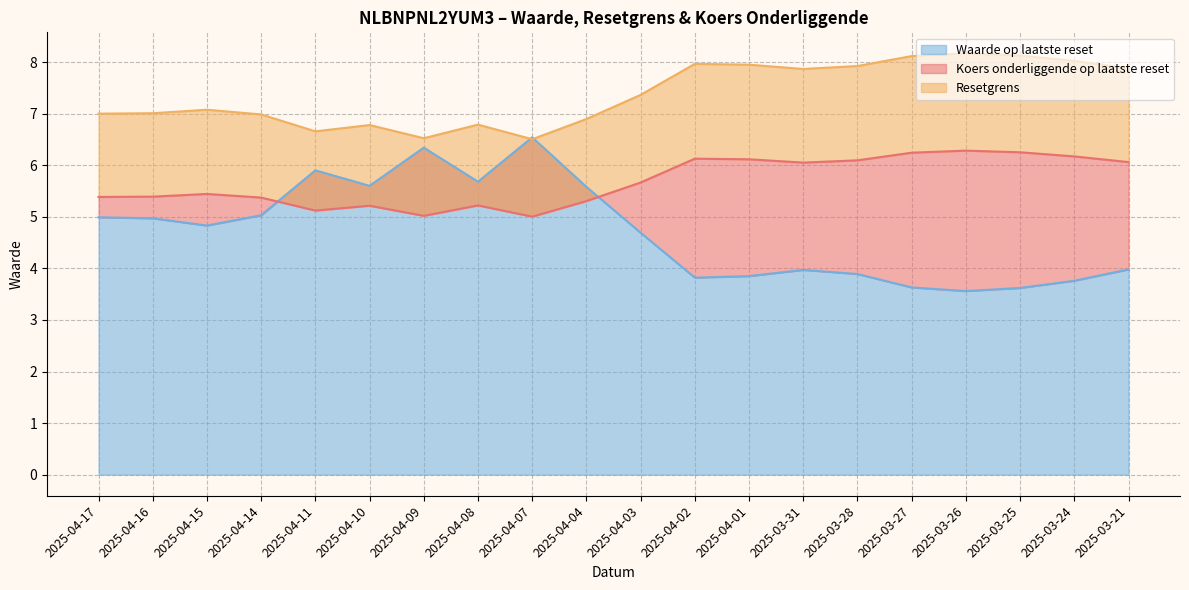

How many data points in Waarde op laatste reset are above 4?

11